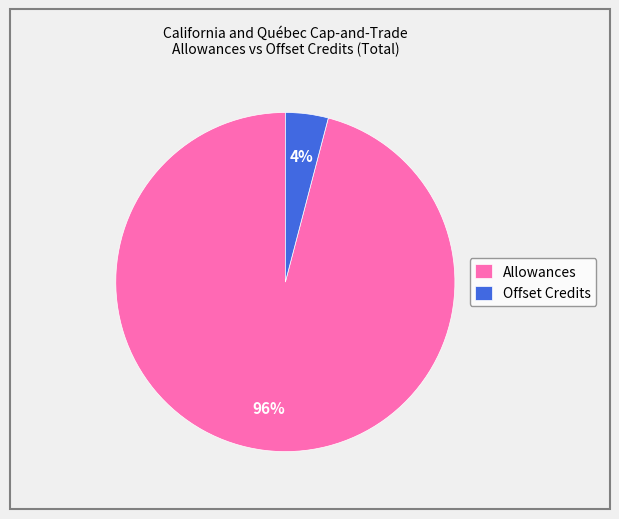

Between Allowances and Offset Credits, which is larger?

Allowances